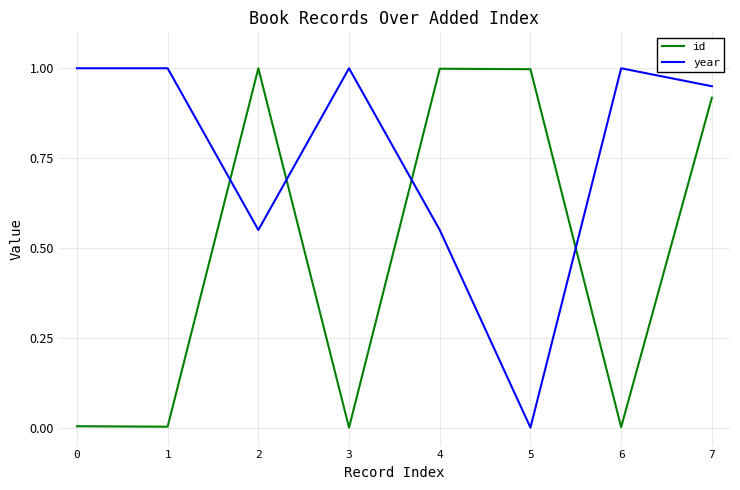

The value of year at 3 is 1.0. True or false?

True